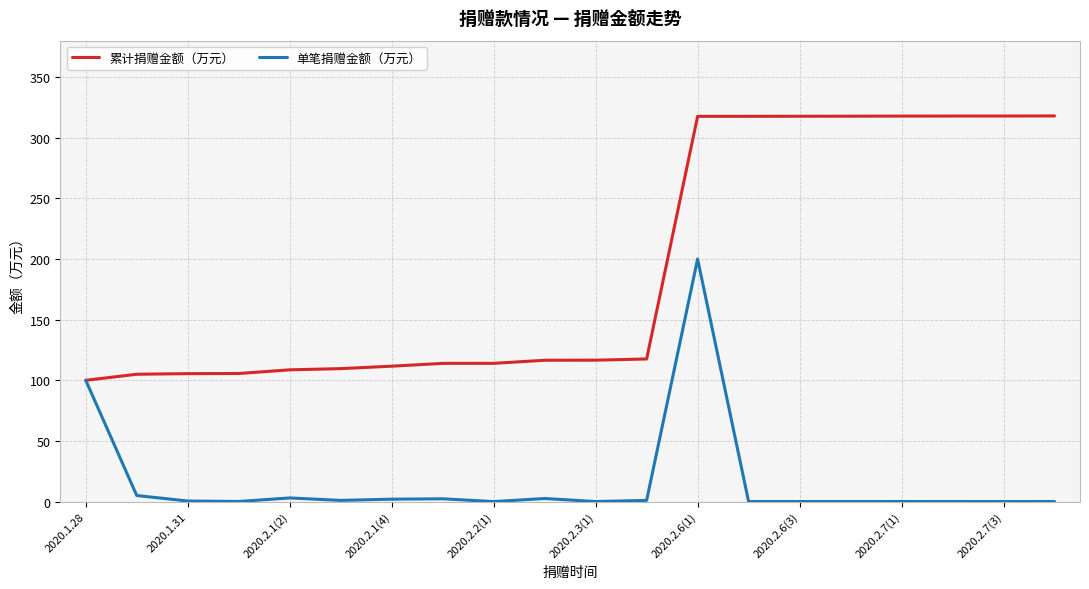

What is the average value of the 单笔捐赠金额（万元） series?

15.9